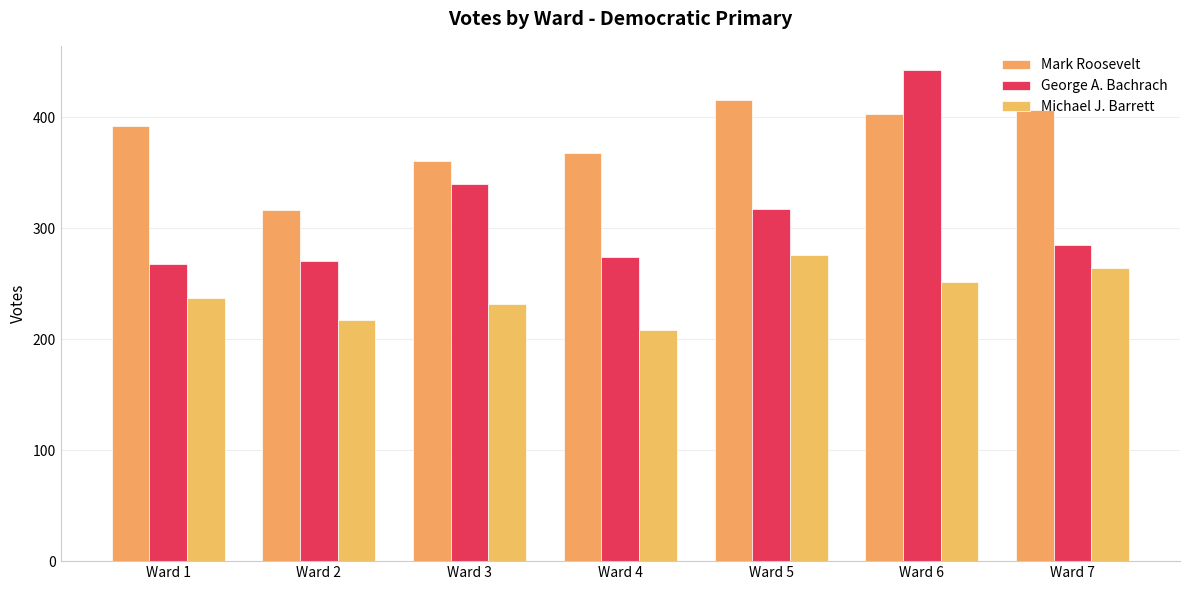

What is the value of the George A. Bachrach bar at the 5th from the left?

317